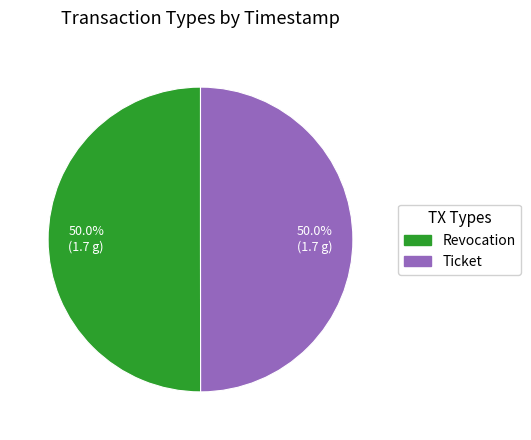

Is the sum of Ticket and Revocation greater than half?

Yes